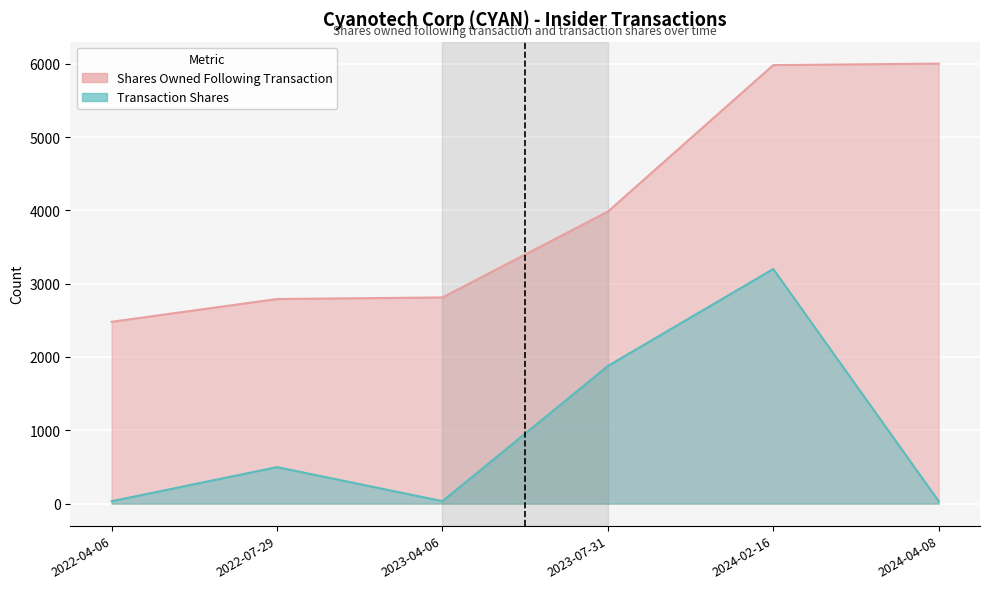

How many values in the sharesOwnedFollowingTransaction series exceed 3983?

2